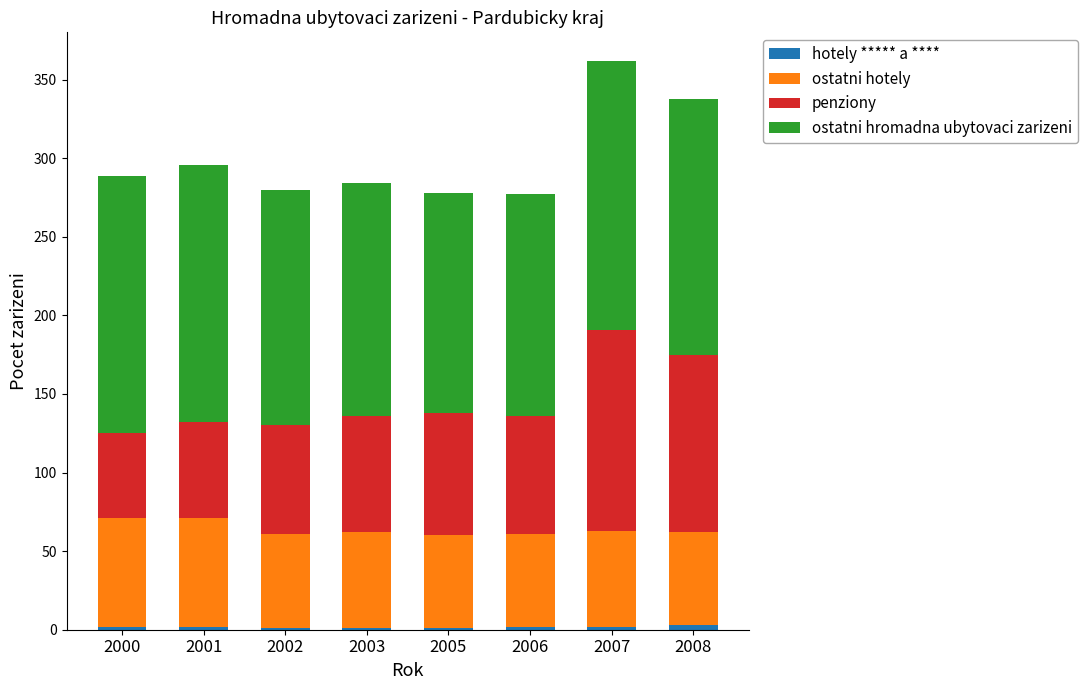

Does the chart contain stacked bars?

Yes